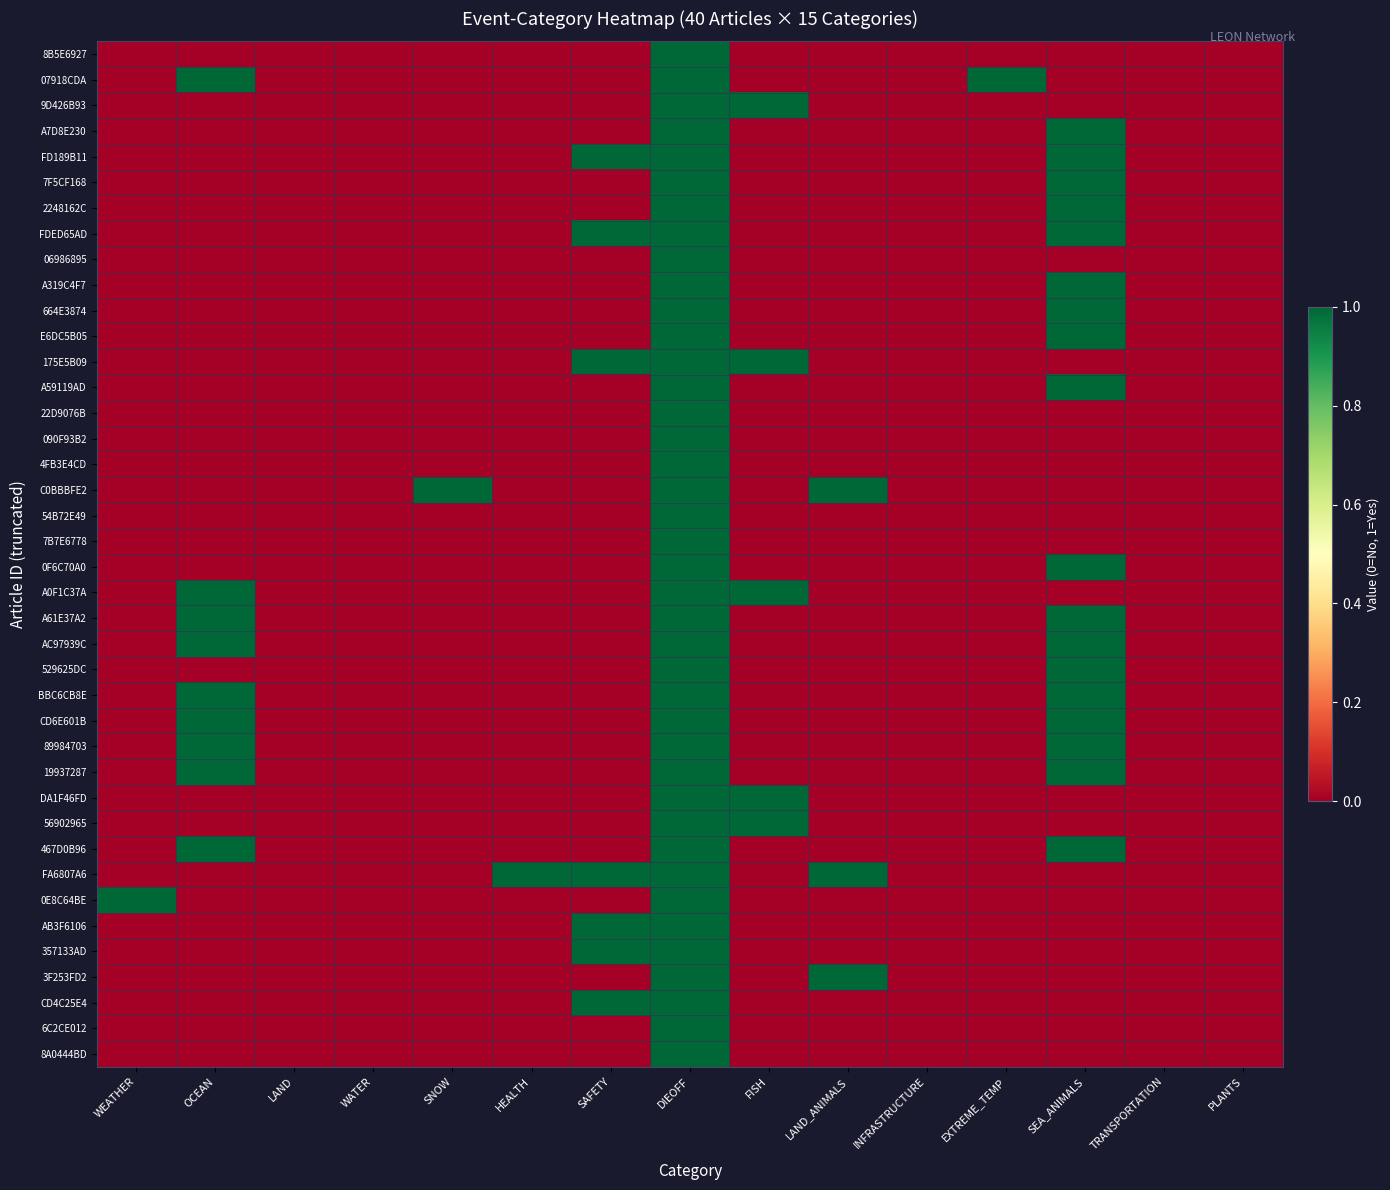

Which has a higher value, SEA_ANIMALS or PLANTS?

SEA_ANIMALS